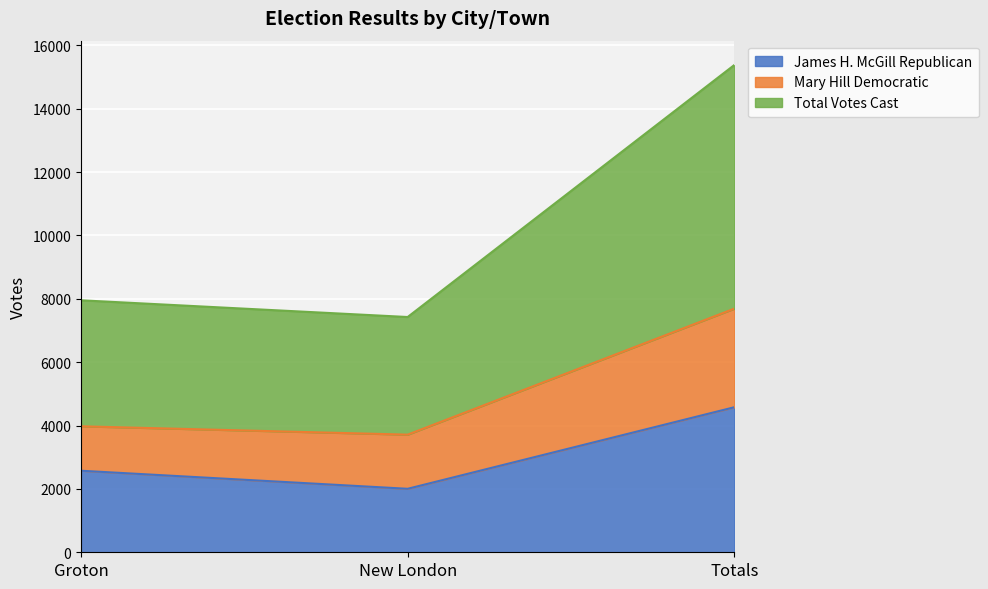

The value of James H. McGill Republican at Totals is 1198. True or false?

False